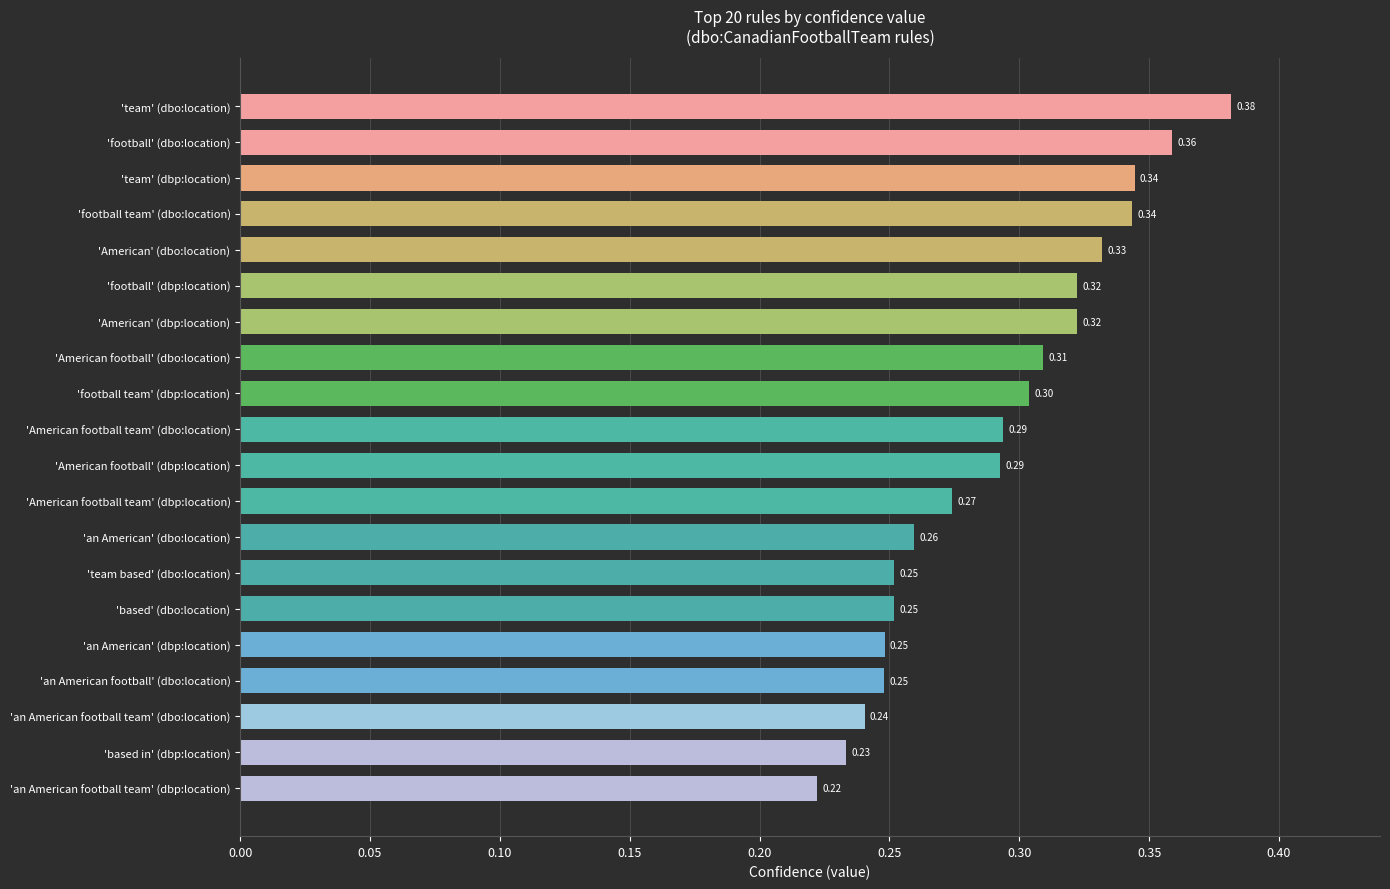

Between 'football' (dbo:location) and 'team' (dbo:location), which is larger?

'team' (dbo:location)